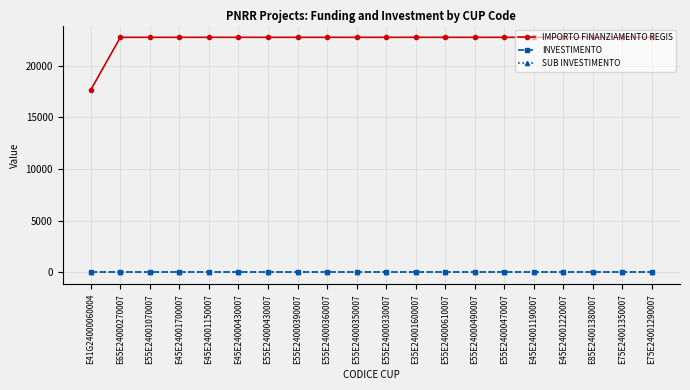

True or false: INVESTIMENTO and IMPORTO FINANZIAMENTO REGIS intersect in this chart.

False